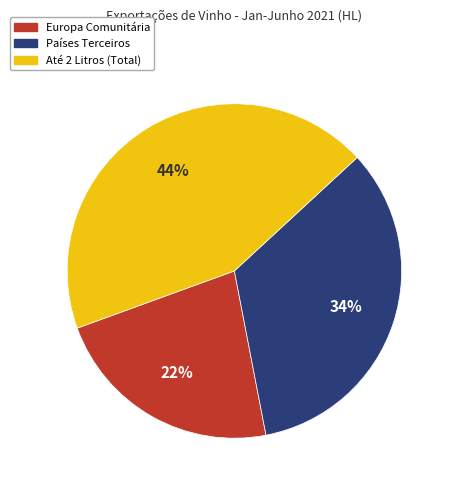

To the nearest percent, what percentage of the pie is Países Terceiros?

34%